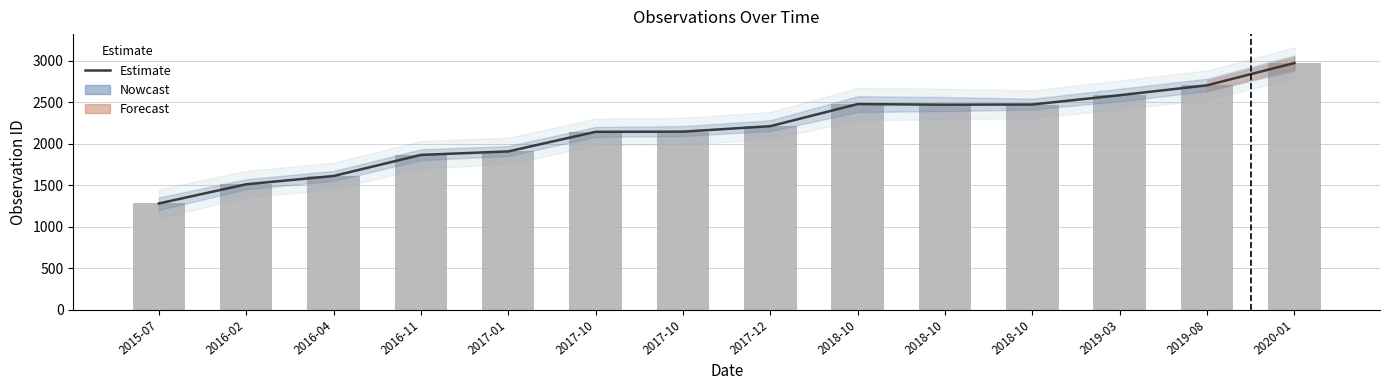

What is the label of the 14th bar from the right?

2015-07